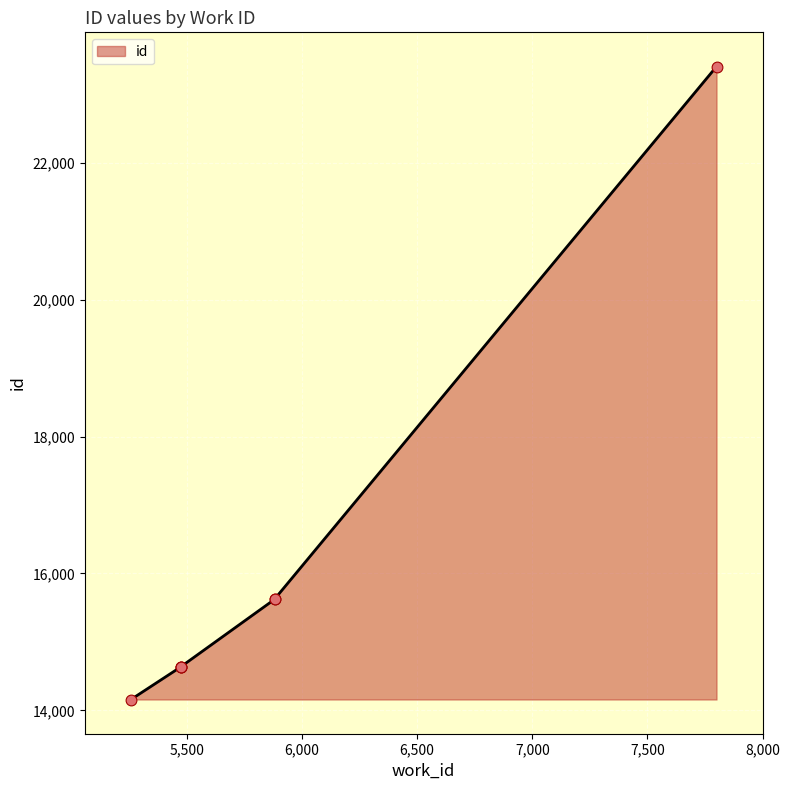

Which has a higher value, 5257 or 5473?

5473